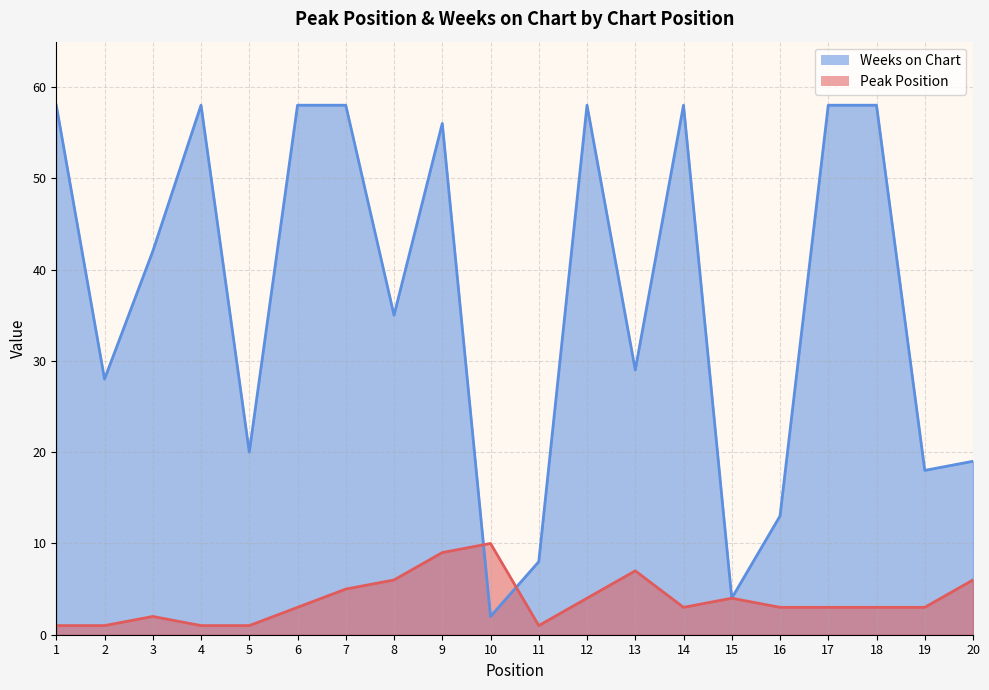

True or false: Peak Position has a value of 1 at 5.

True